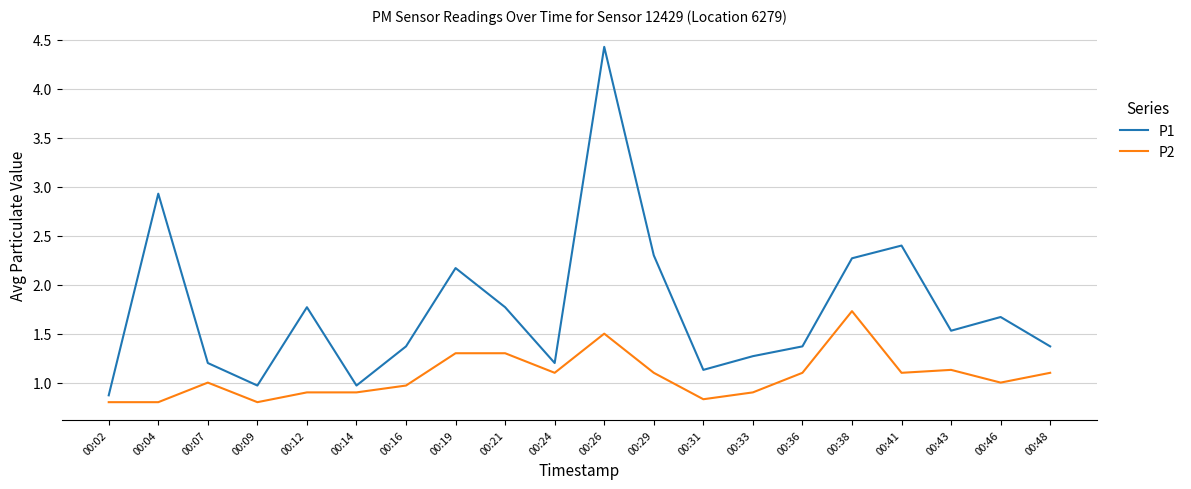

At which label does P1 first exceed 1?

00:04